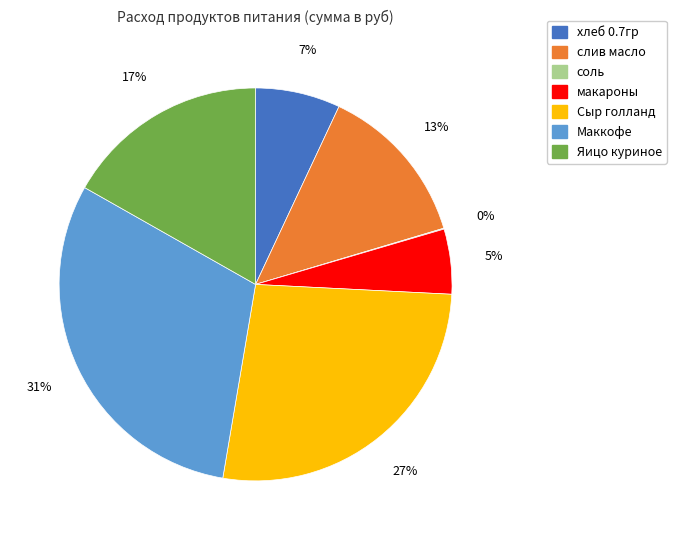

Which slice is the largest?

Маккофе